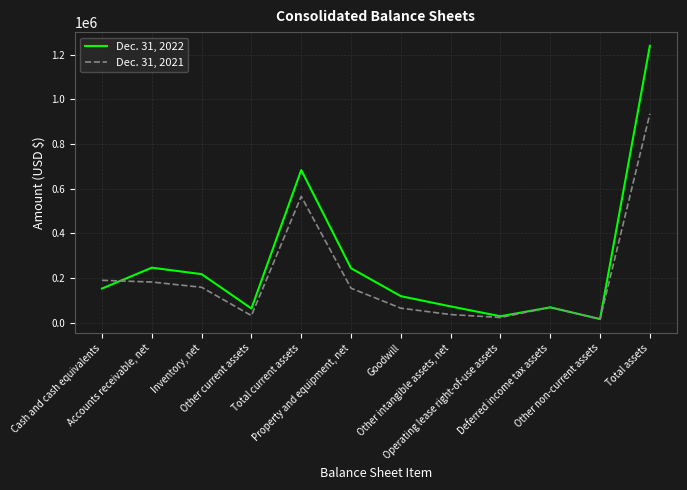

Which series has the largest total across all categories?

Dec. 31, 2022